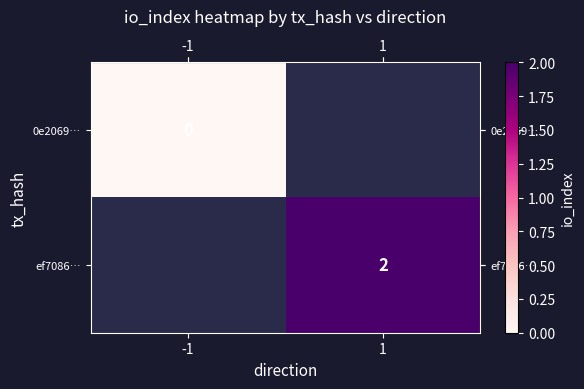

At which label is row_0 closest to 0?

-1